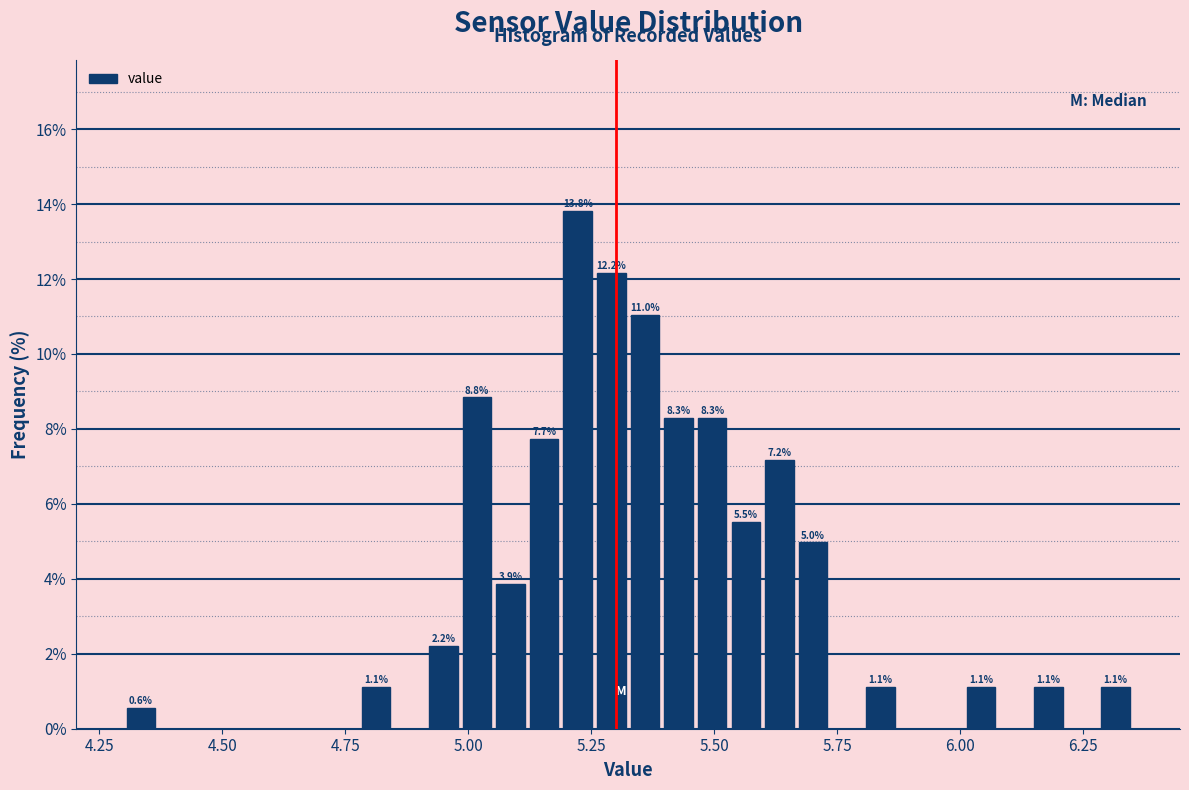

Around what value on the x-axis is the tallest bar? Give the approximate position of its centre, as read against the axis.

5.20